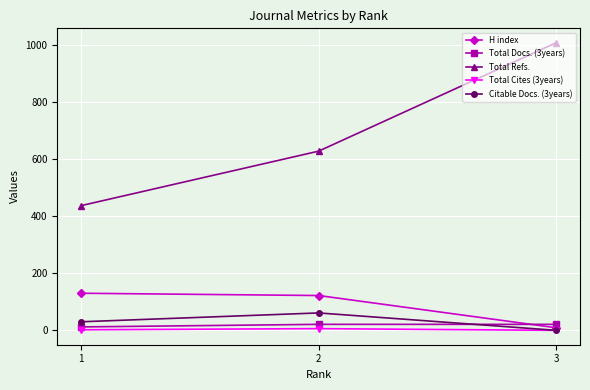

How many Total Refs. values are between 437 and 1008?

3